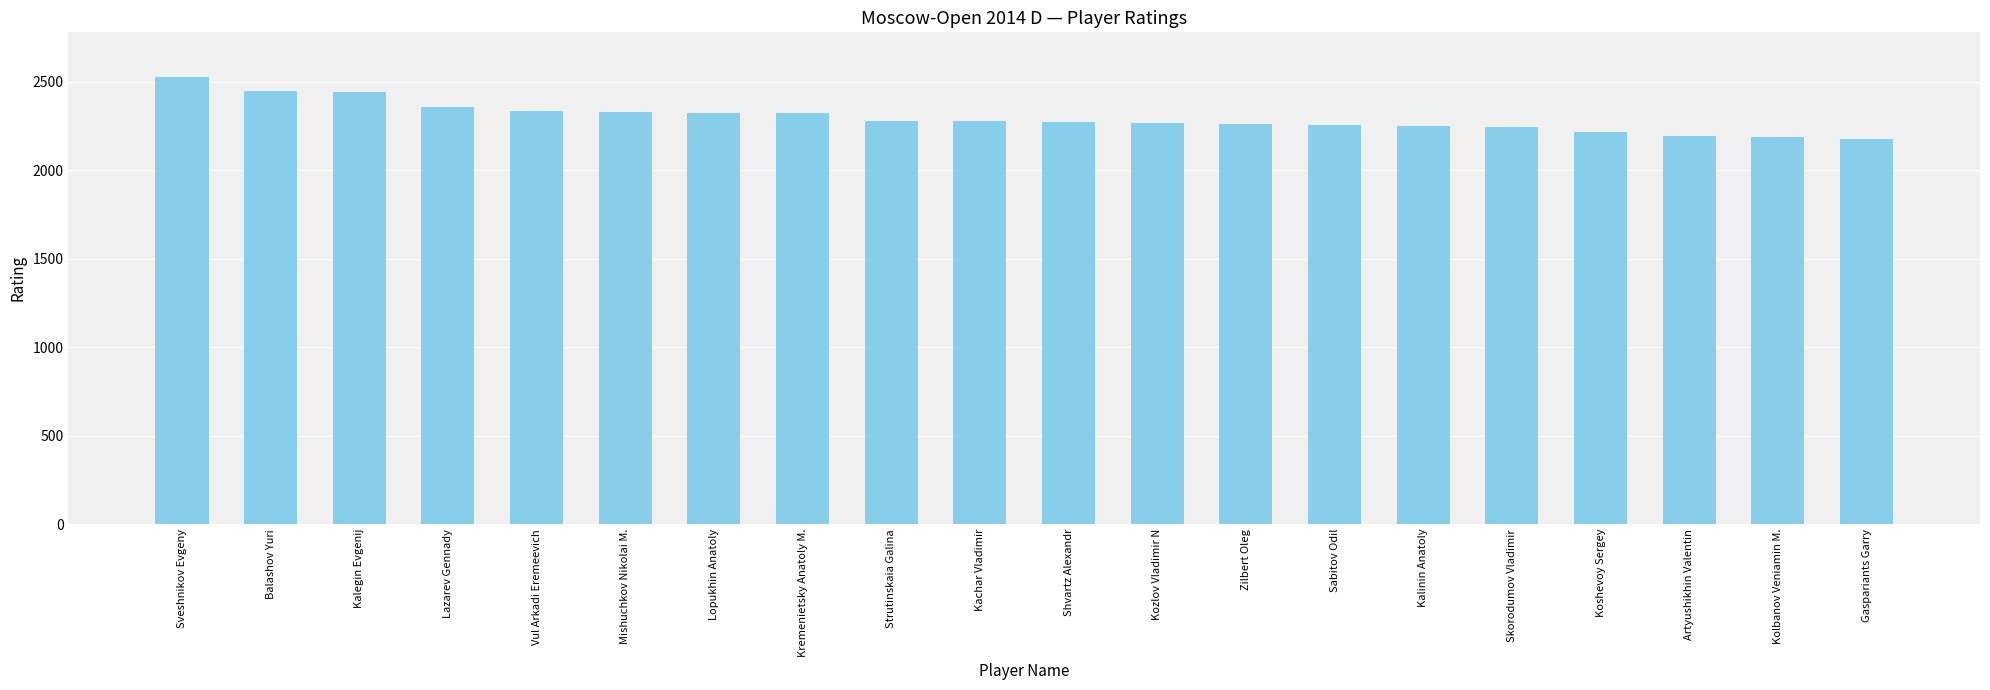

What is the value of the 18th bar from the left?

2193